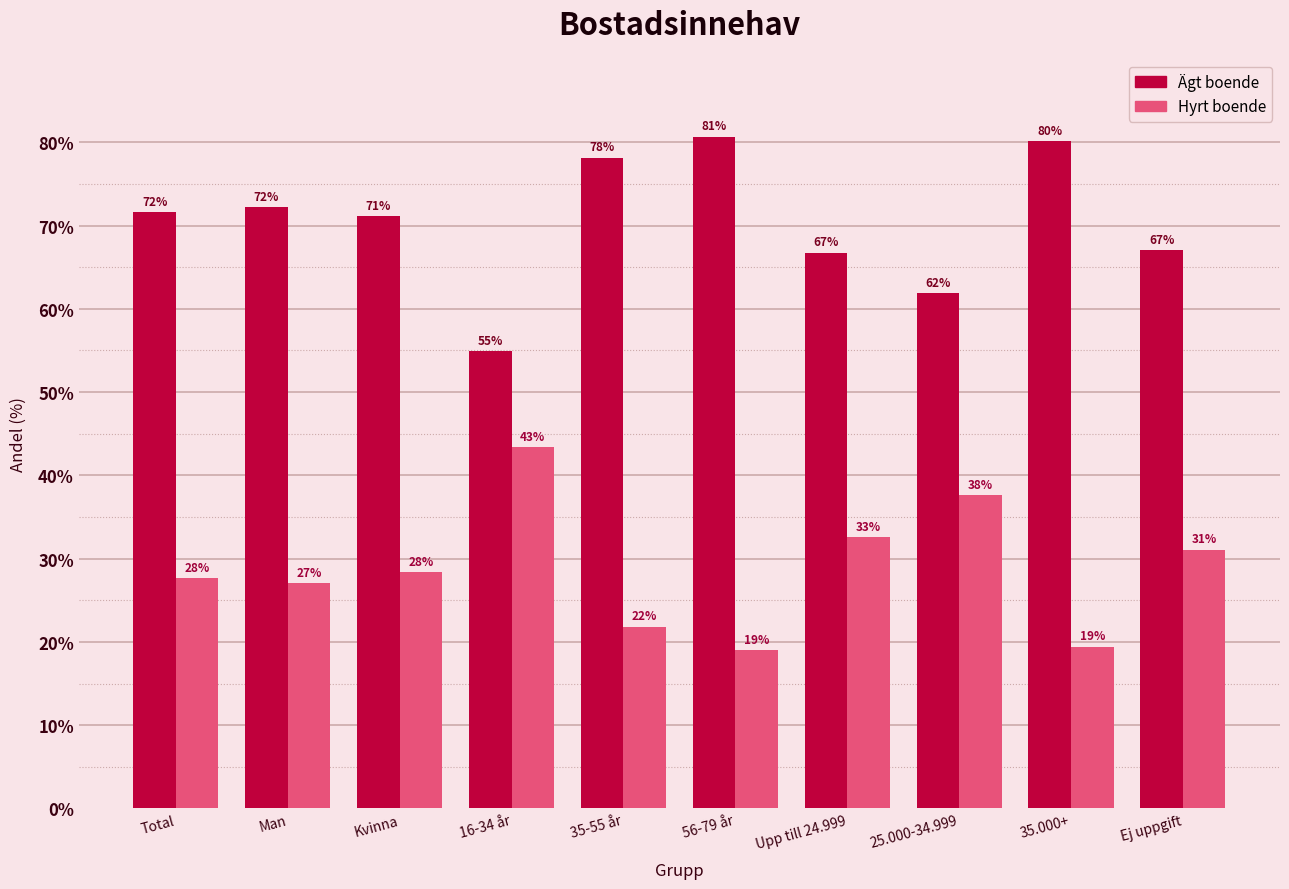

At how many categories does at least one series exceed 39?

10